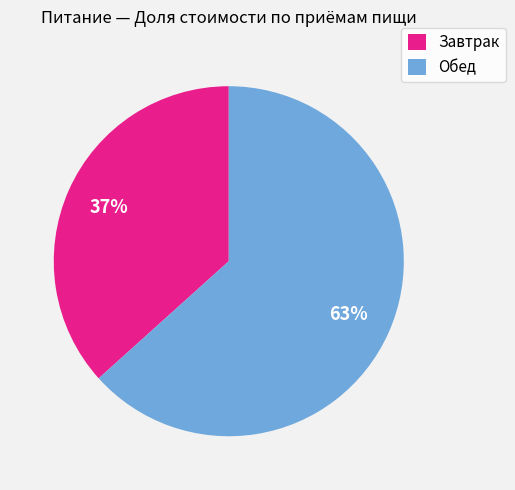

Rank the categories by value from highest to lowest.

Обед, Завтрак